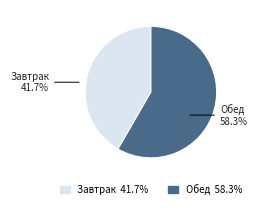

Does any single category account for the majority?

Yes